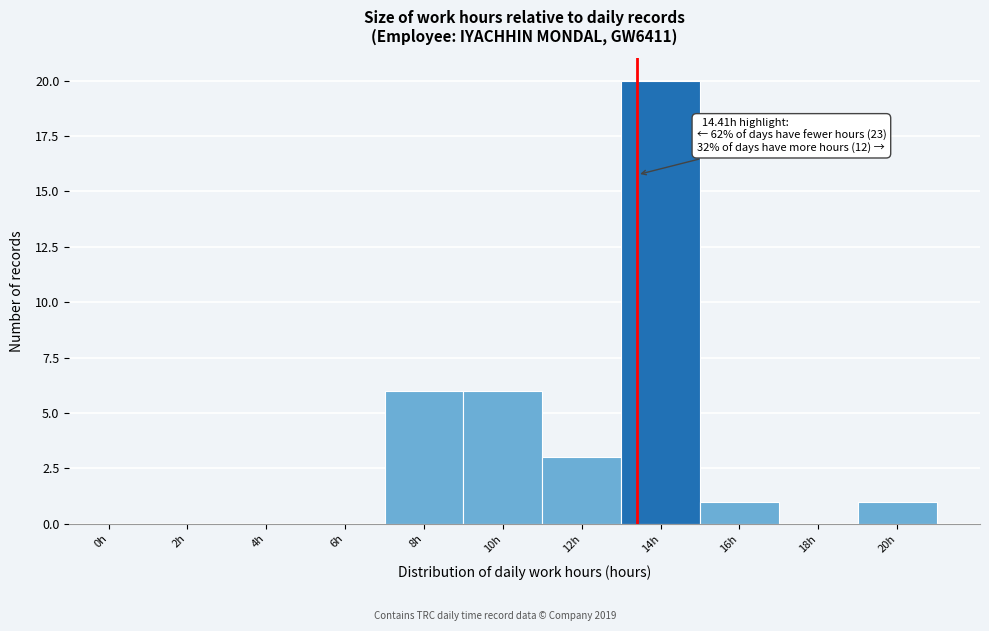

Reading right to left, extract all data points from this chart.

20h=1	18h=0	16h=1	14h=20	12h=3	10h=6	8h=6	6h=0	4h=0	2h=0	0h=0